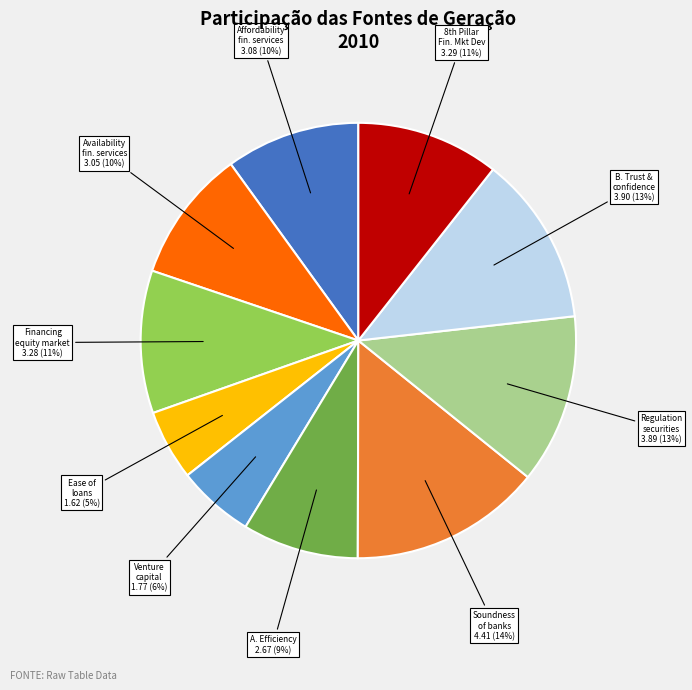

Count the number of slices in the pie.

10